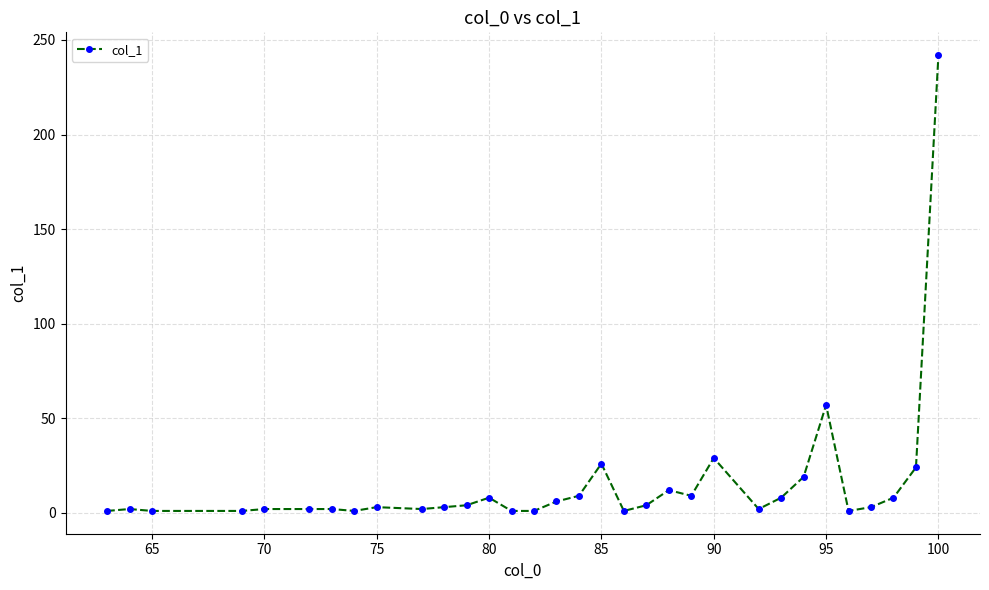

True or false: the data has more than 1 interior local peaks.

True